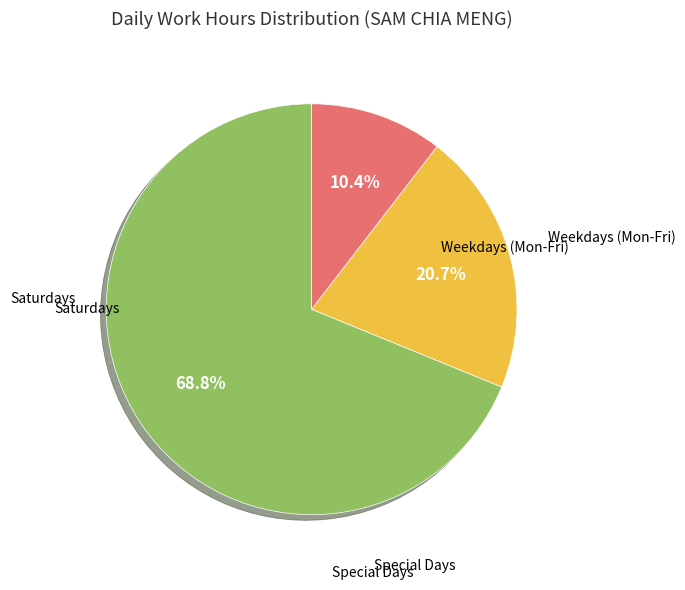

Does any single category account for the majority?

Yes